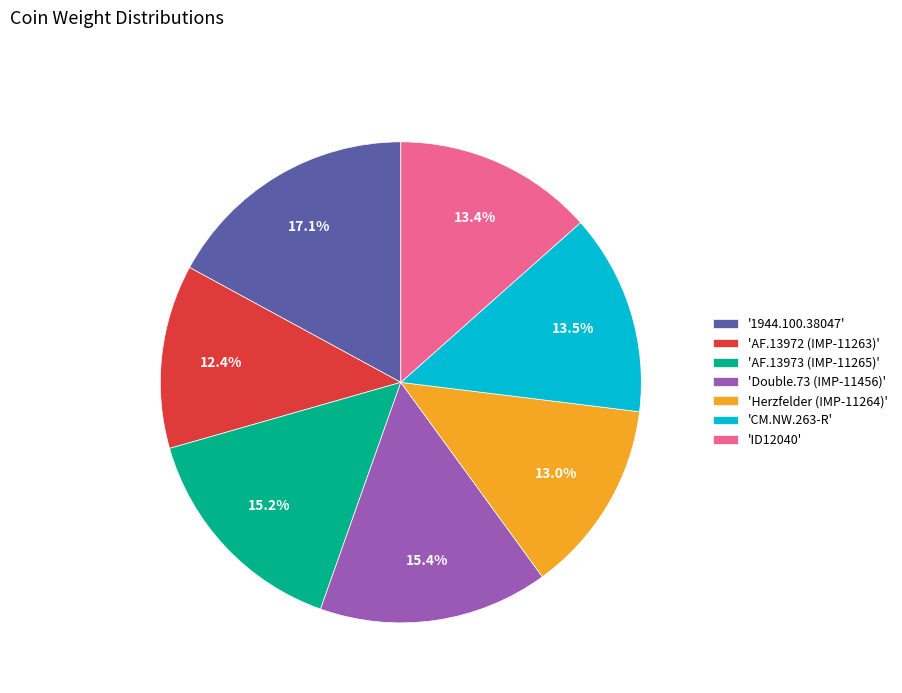

How much of the chart is everything except 'CM.NW.263-R'?

86.5%